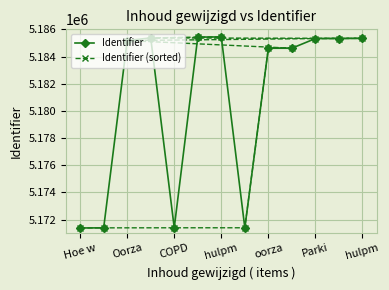

Read the Identifier (sorted) value at COPD, to the nearest 100.

5171400